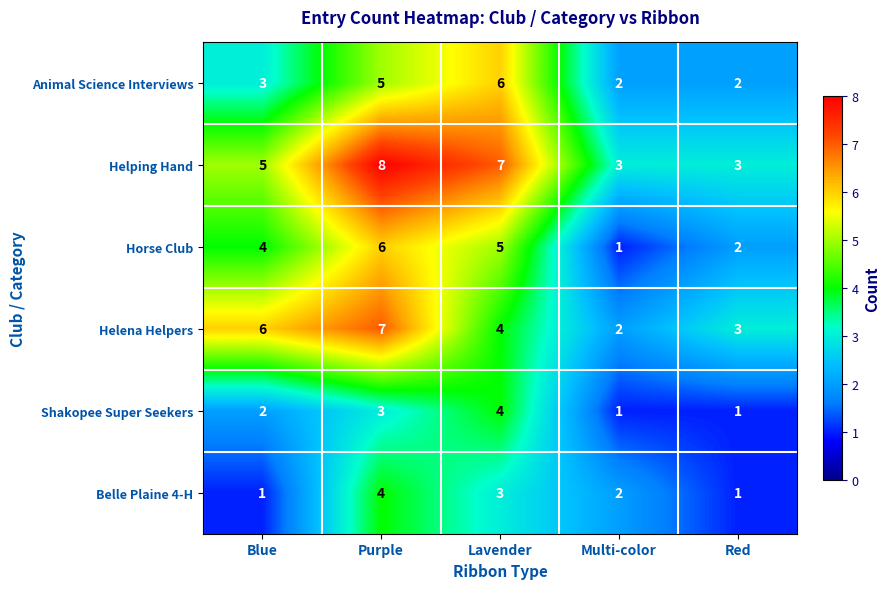

At which category is the sum across all series the highest?

Purple